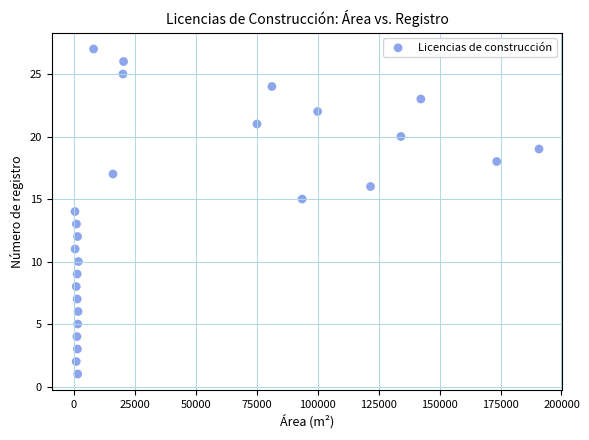

What is the range of Y values (max minus min)?

26